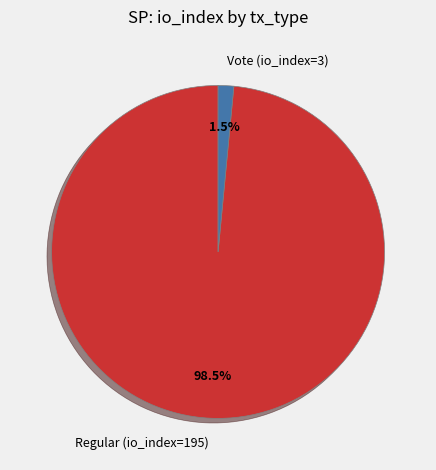

Which slice is the largest?

Regular (io_index=195)